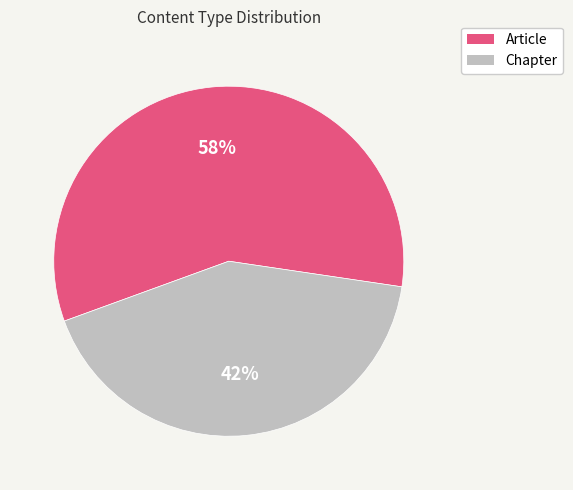

To the nearest percent, what portion does Chapter represent?

42%